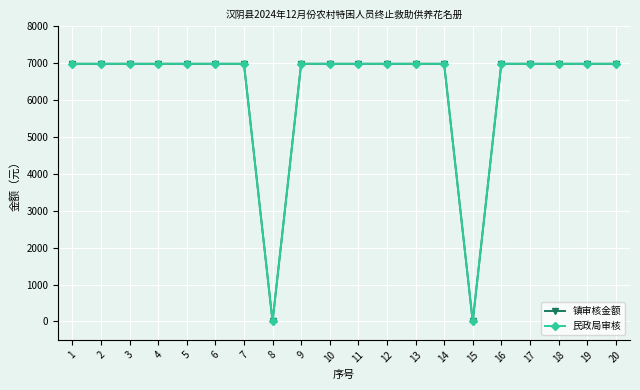

Count the number of data series in this chart.

2